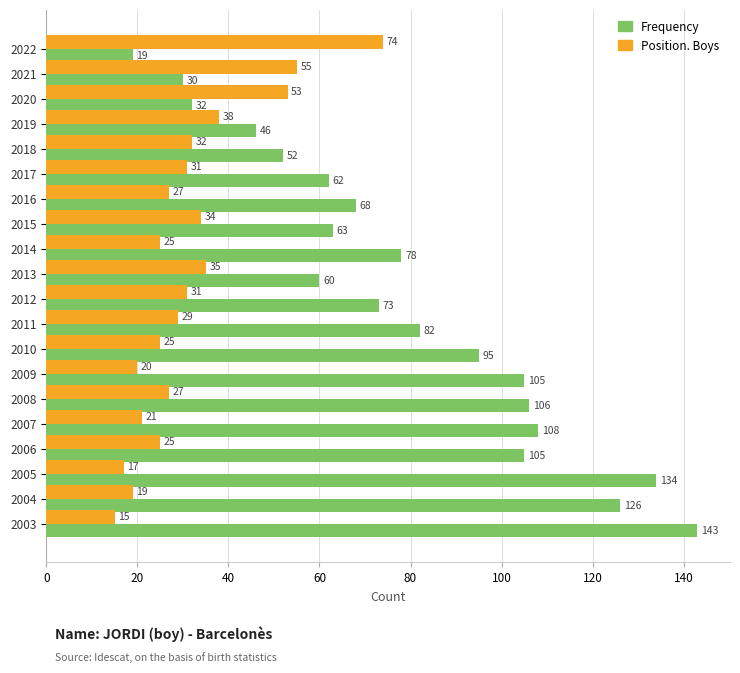

At 2021, list the series in order from largest to smallest.

Position. Boys, Frequency